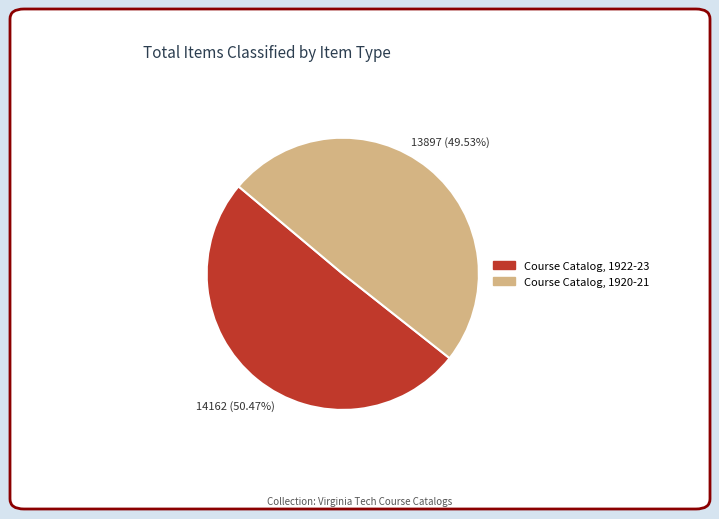

Approximately how many times larger is the value at Course Catalog, 1920-21 compared to Course Catalog, 1922-23?

1.0